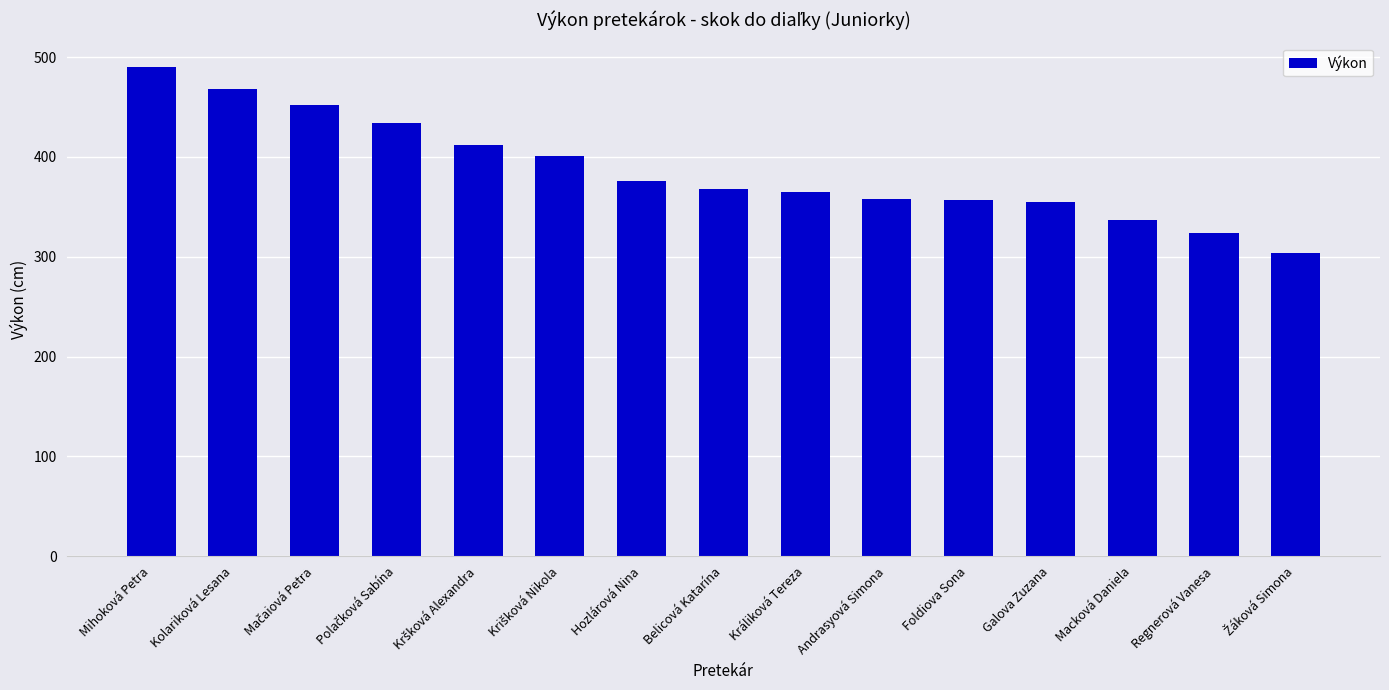

Between Mihoková Petra and Galova Zuzana, which is larger?

Mihoková Petra